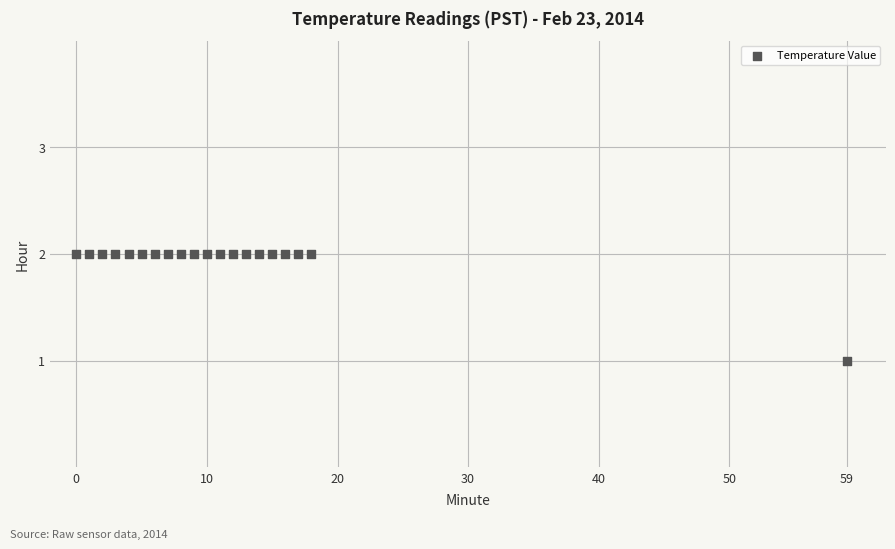

What is the range of X values (max minus min)?

59